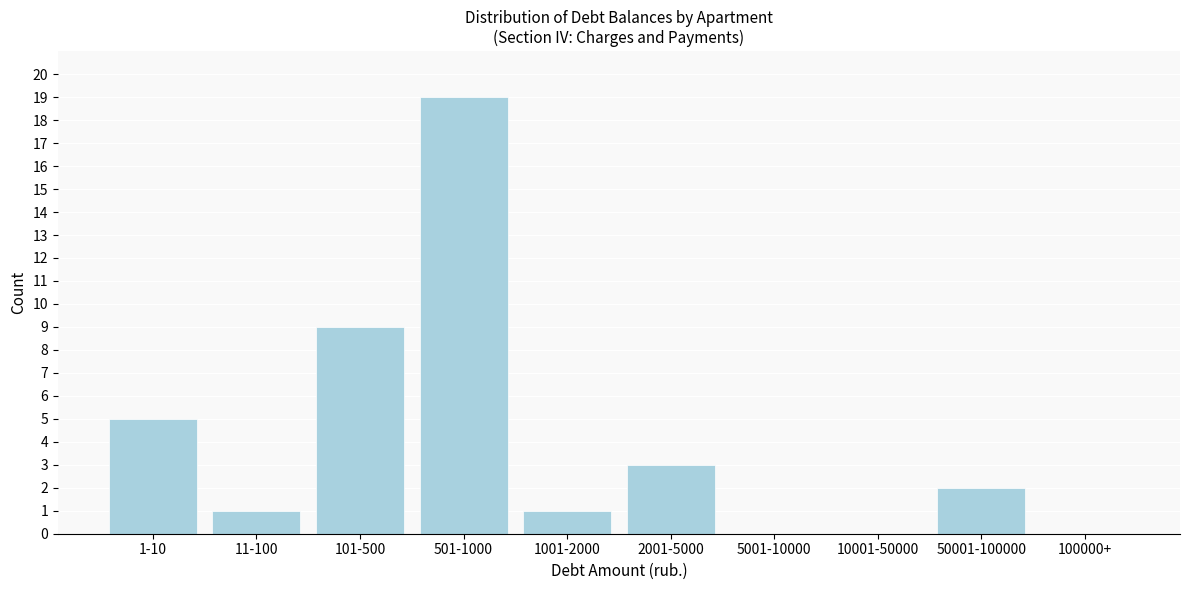

Reading left to right, transcribe all the data shown in this chart.

1-10=5	11-100=1	101-500=9	501-1000=19	1001-2000=1	2001-5000=3	5001-10000=0	10001-50000=0	50001-100000=2	100000+=0